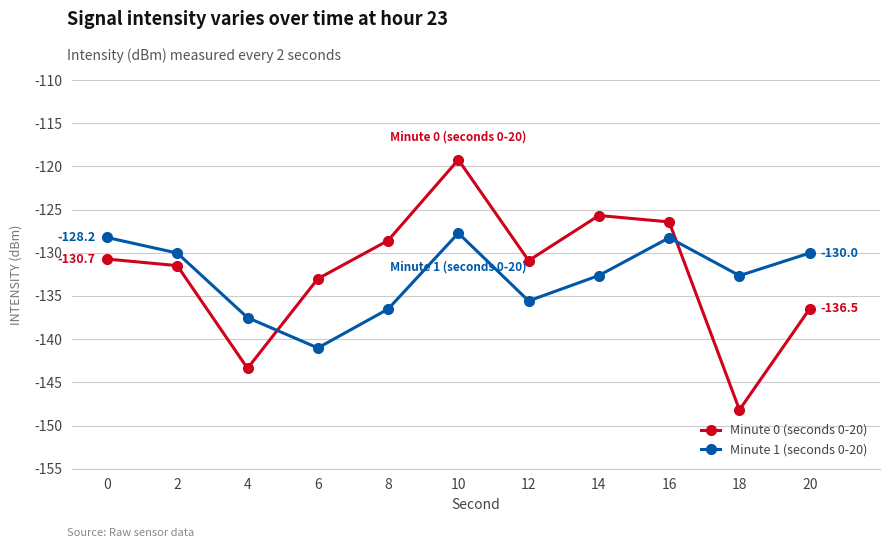

Rank the series by their maximum value, from lowest to highest.

Minute 1 (seconds 0-20), Minute 0 (seconds 0-20)